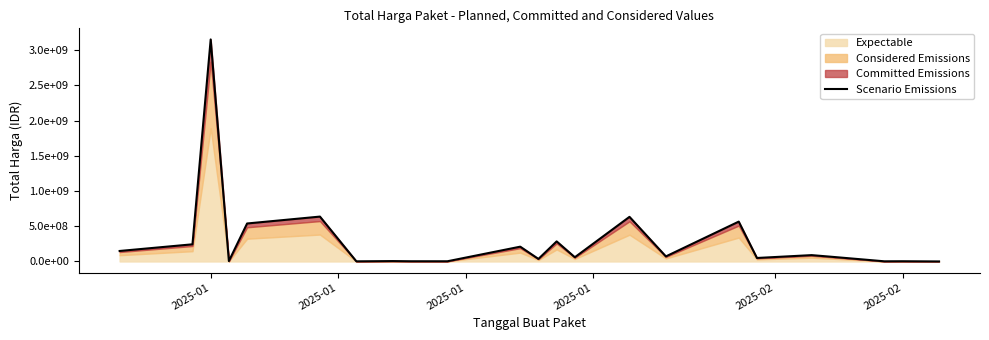

True or false: the data shows 998571842 at 2025-02.

False